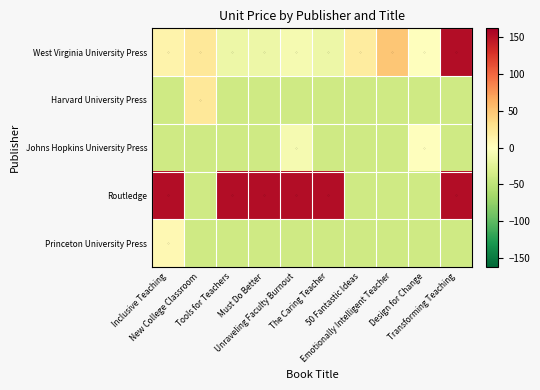

Reading left to right, what are all the values shown in this chart?

West Virginia University Press: Inclusive Teaching=11.9	New College Classroom=24.0	Tools for Teachers=-14.0	Must Do Better=-14.0	Unraveling Faculty Burnout=-8.1	The Caring Teacher=-14.0	50 Fantastic Ideas=20.0	Emotionally Intelligent Teacher=49.0	Design for Change=-0.1	Transforming Teaching=152.0
Harvard University Press: Inclusive Teaching=-38.0	New College Classroom=24.0	Tools for Teachers=-38.0	Must Do Better=-38.0	Unraveling Faculty Burnout=-38.0	The Caring Teacher=-38.0	50 Fantastic Ideas=-38.0	Emotionally Intelligent Teacher=-38.0	Design for Change=-38.0	Transforming Teaching=-38.0
Johns Hopkins University Press: Inclusive Teaching=-38.0	New College Classroom=-38.0	Tools for Teachers=-38.0	Must Do Better=-38.0	Unraveling Faculty Burnout=-8.1	The Caring Teacher=-38.0	50 Fantastic Ideas=-38.0	Emotionally Intelligent Teacher=-38.0	Design for Change=-0.1	Transforming Teaching=-38.0
Routledge: Inclusive Teaching=152.0	New College Classroom=-38.0	Tools for Teachers=152.0	Must Do Better=152.0	Unraveling Faculty Burnout=152.0	The Caring Teacher=152.0	50 Fantastic Ideas=-38.0	Emotionally Intelligent Teacher=-38.0	Design for Change=-38.0	Transforming Teaching=152.0
Princeton University Press: Inclusive Teaching=7.0	New College Classroom=-38.0	Tools for Teachers=-38.0	Must Do Better=-38.0	Unraveling Faculty Burnout=-38.0	The Caring Teacher=-38.0	50 Fantastic Ideas=-38.0	Emotionally Intelligent Teacher=-38.0	Design for Change=-38.0	Transforming Teaching=-38.0